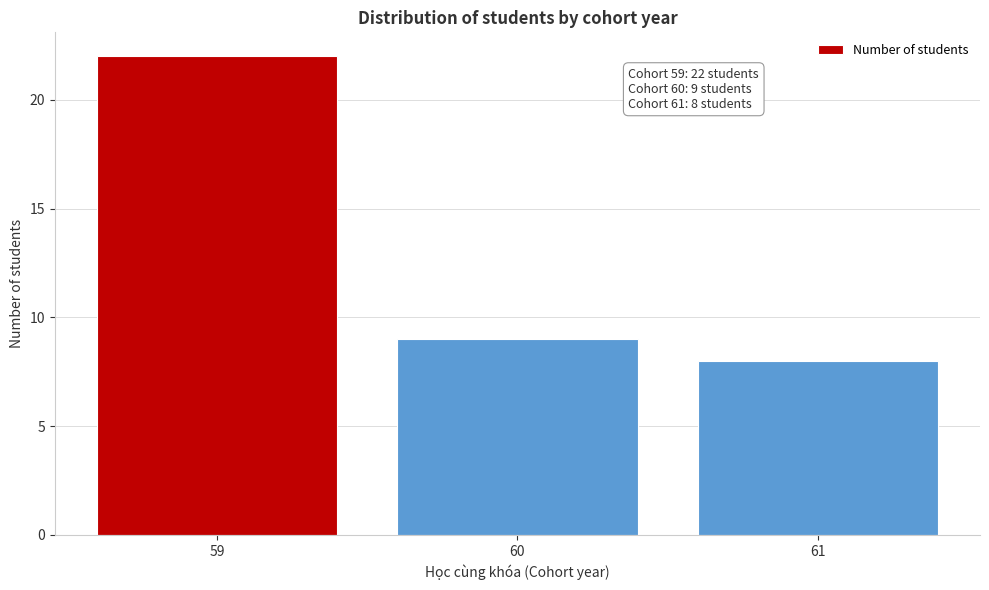

Reading left to right, what are all the values shown in this chart?

59=22	60=9	61=8